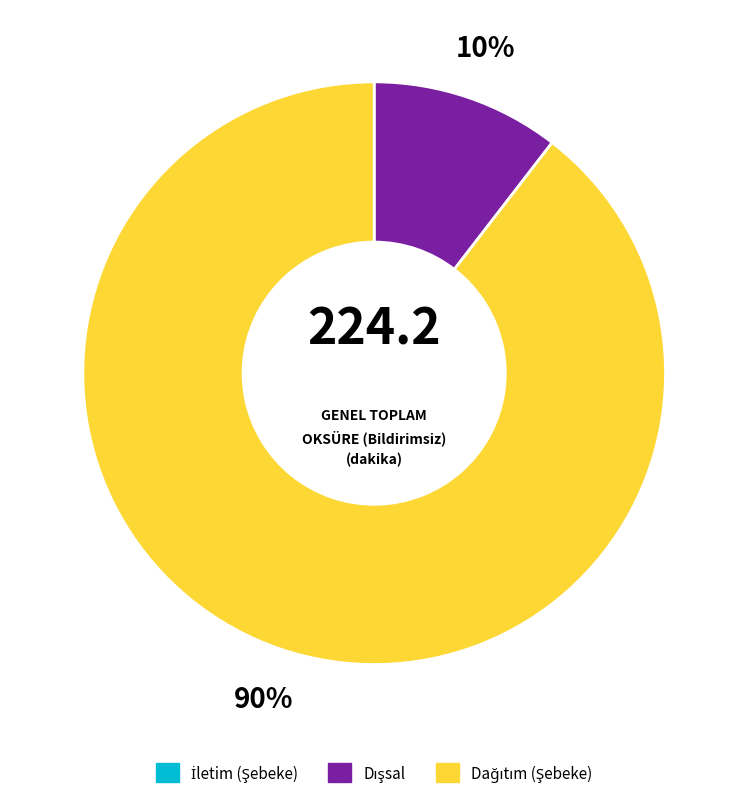

To the nearest percent, what is the average slice percentage?

33%